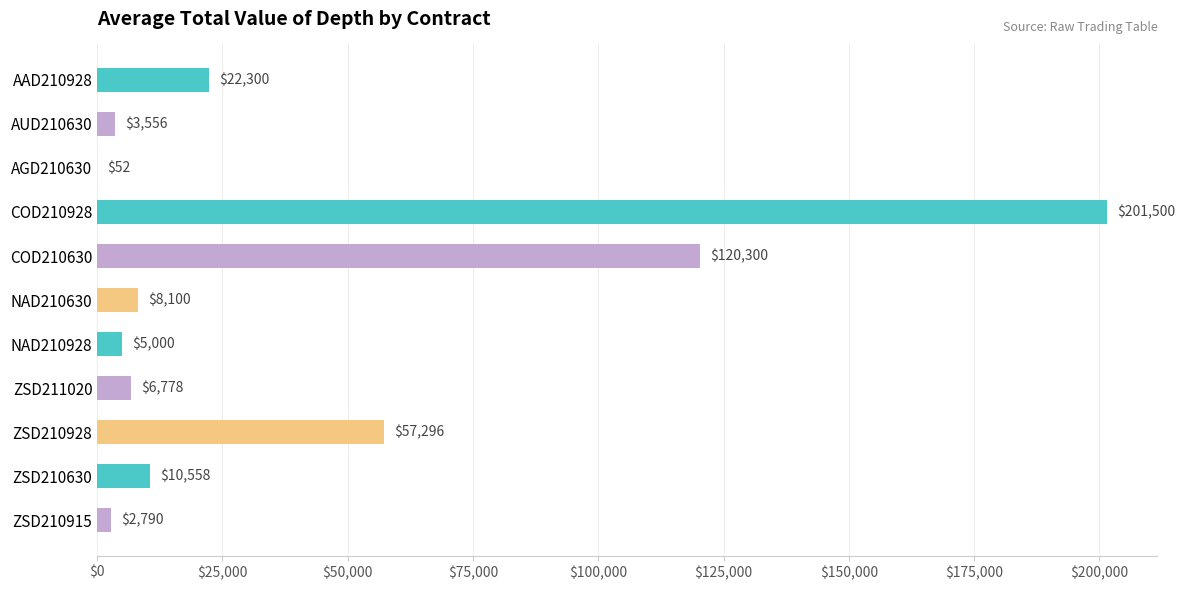

Approximately how many times larger is the value at COD210928 compared to AUD210630?

56.7